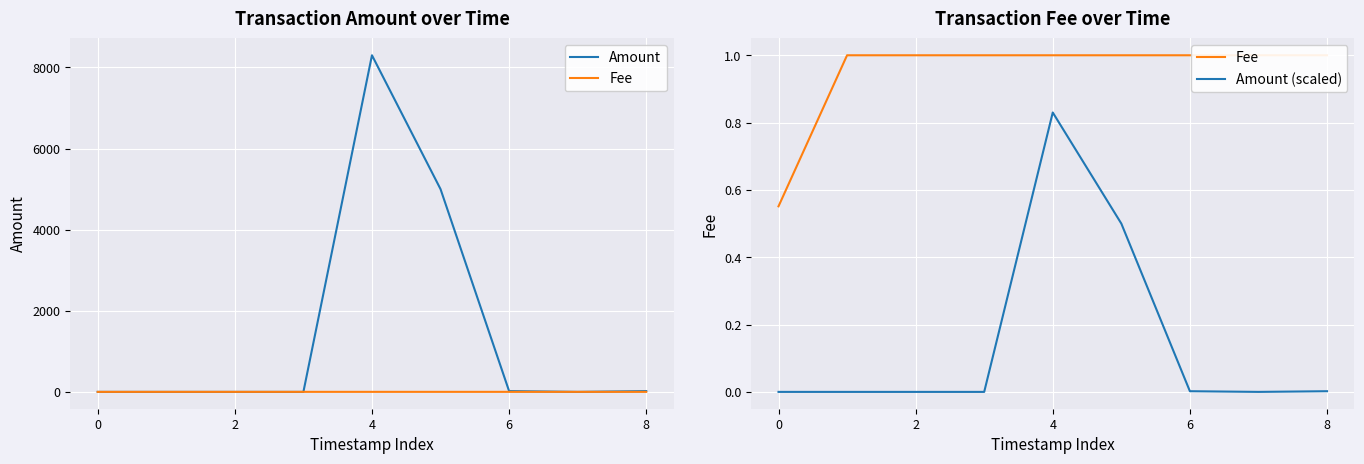

What is the maximum value shown in the chart?

8300.0